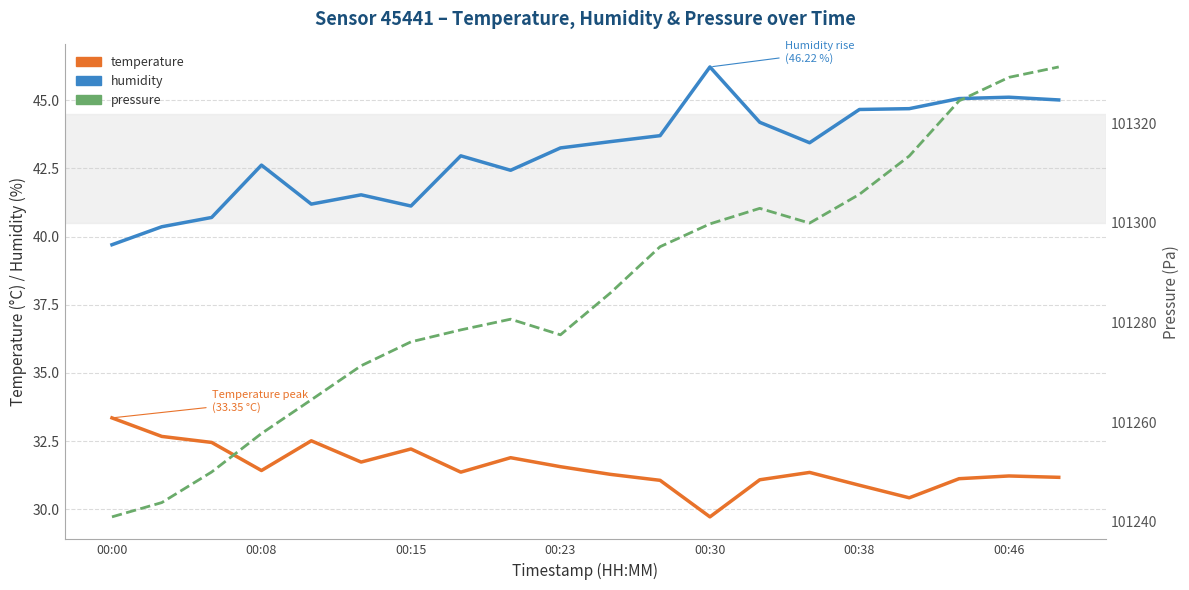

The humidity series shows 43.4 at 14. True or false?

True